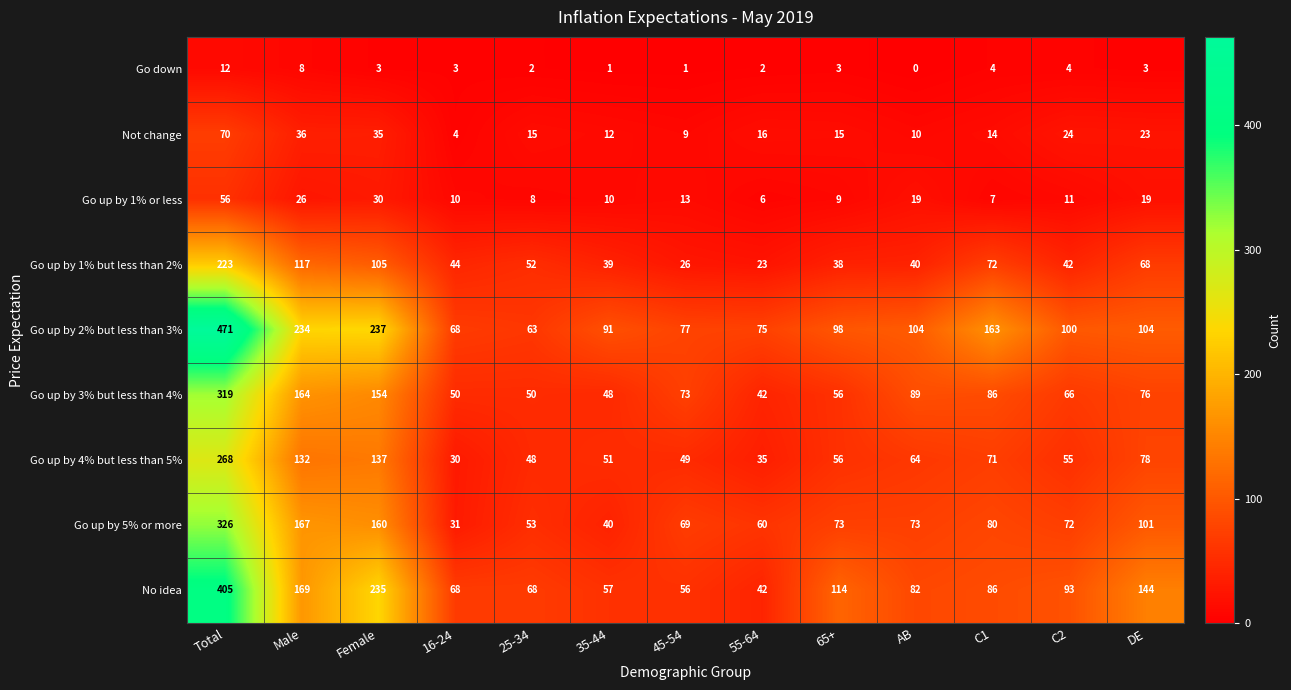

How many data points in Go up by 4% but less than 5% are less than 56?

6